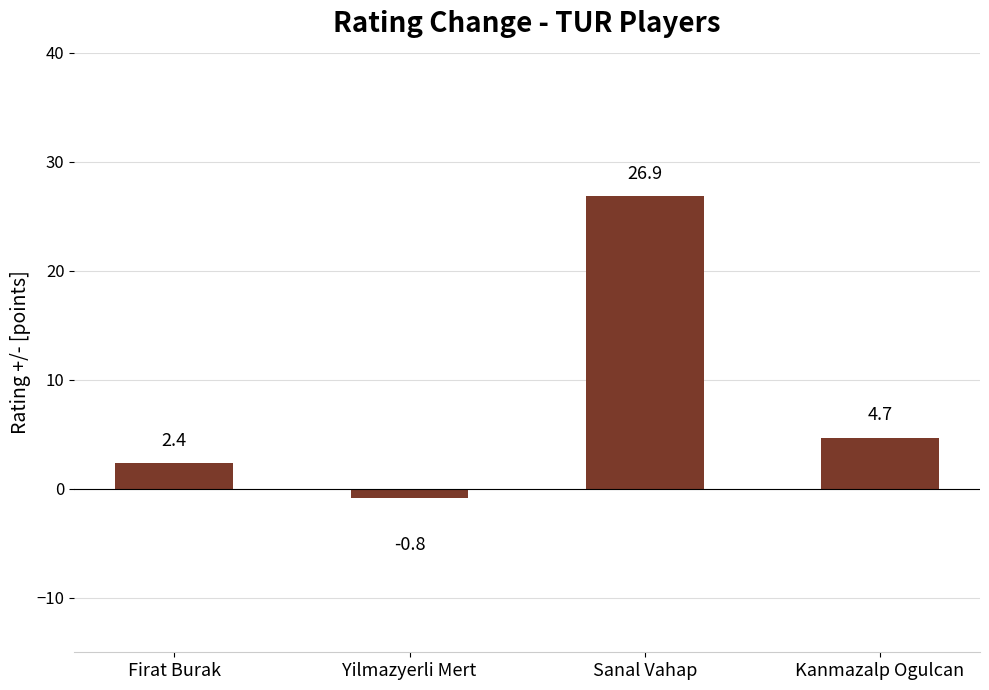

Reading left to right, extract all data points from this chart.

Firat Burak=2.4	Yilmazyerli Mert=-0.8	Sanal Vahap=26.9	Kanmazalp Ogulcan=4.7